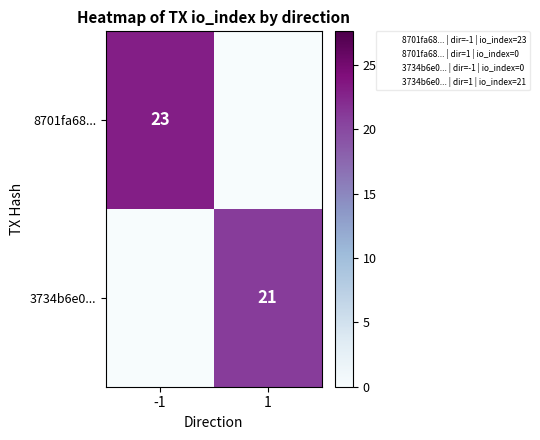

List the series in order of their peak value, highest first.

8701fa68..., 3734b6e0...